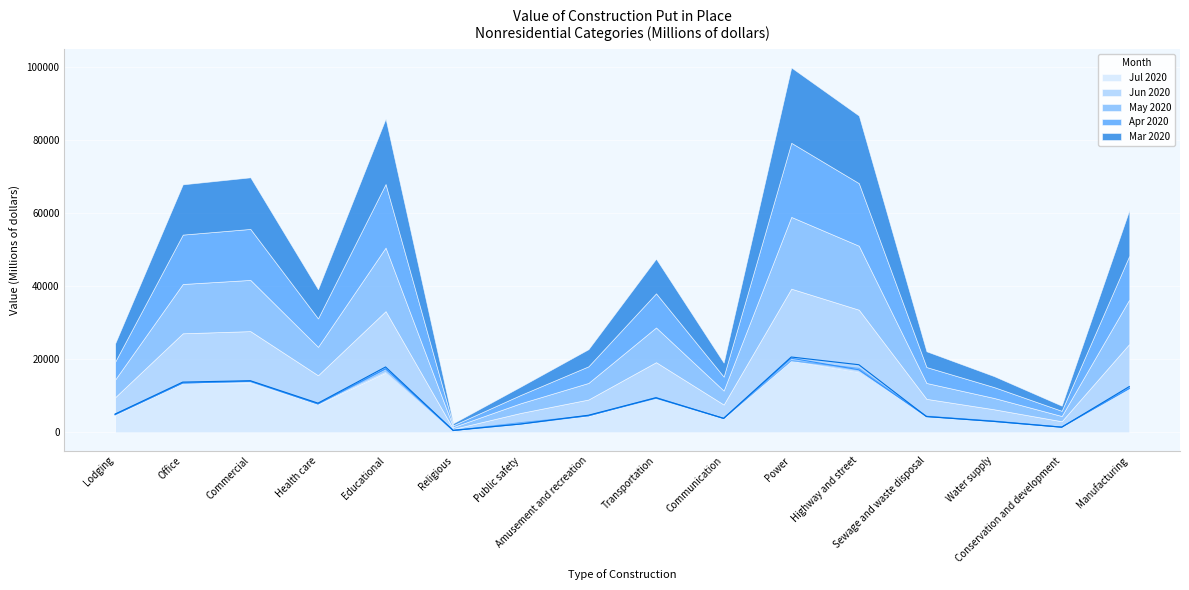

Where is Apr 2020 nearest to the value 10402?

Transportation